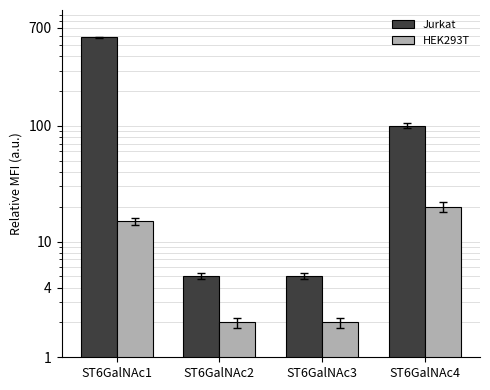

What is the sum of all HEK293T values?

39